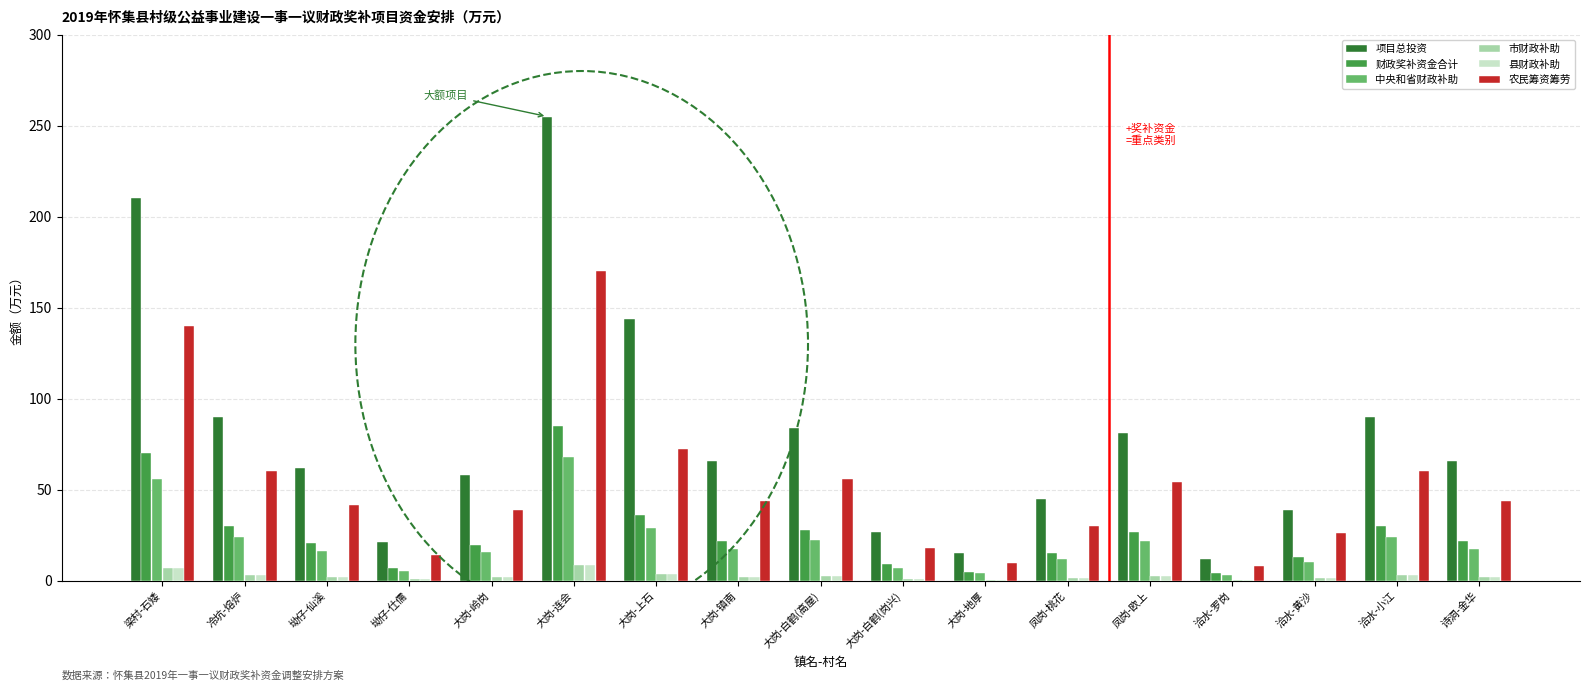

What is the sum of all 农民筹资筹劳 values?

886.8